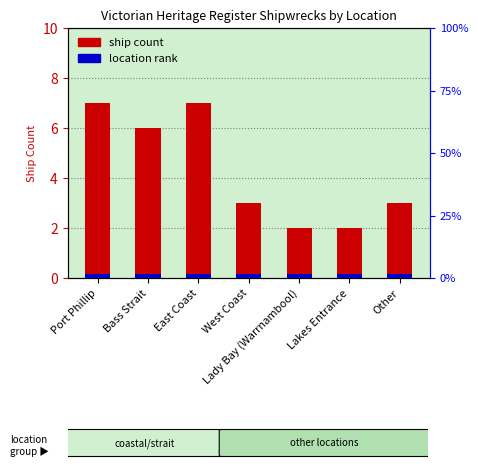

What are all the series names shown in the legend?

ship count, location rank